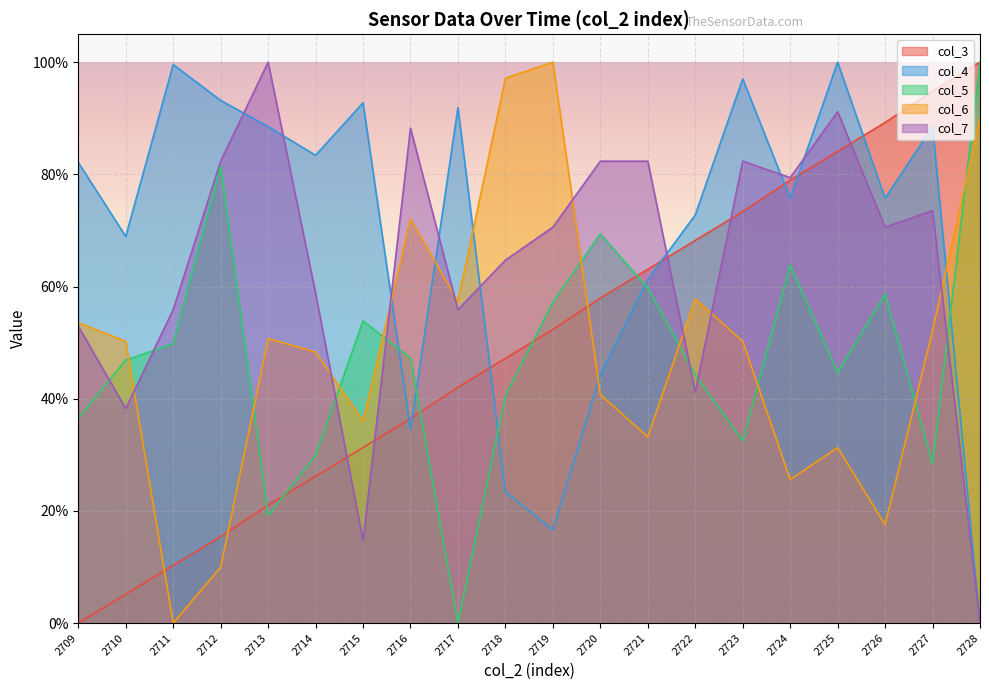

The value of col_4 at 2717 is 144.9. True or false?

False